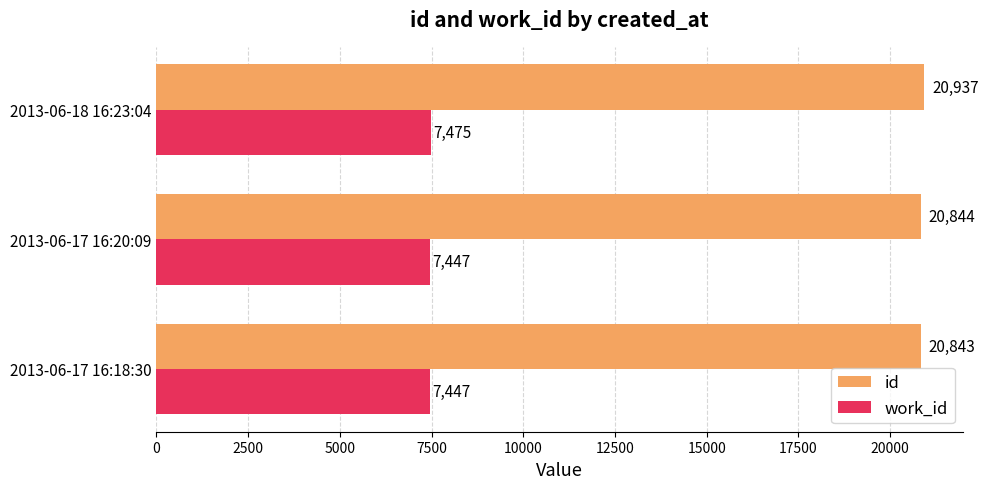

Which series has the largest total across all categories?

id